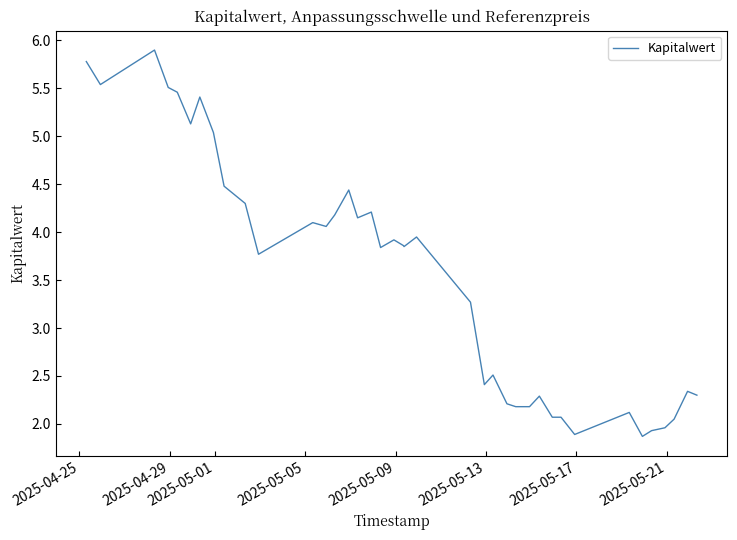

What is the minimum value shown in the chart?

1.9